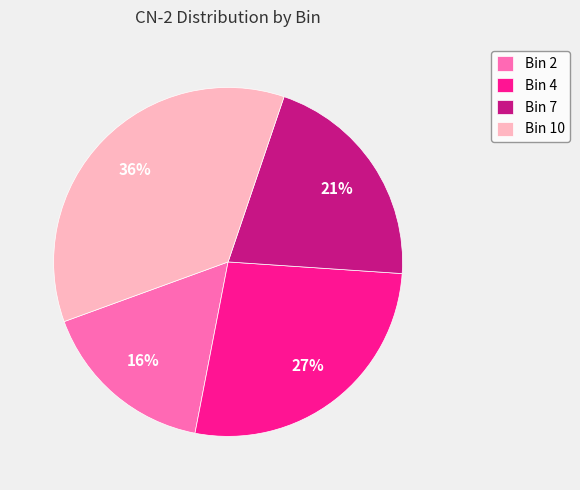

Is it true that Bin 10 is 48% of the pie?

False